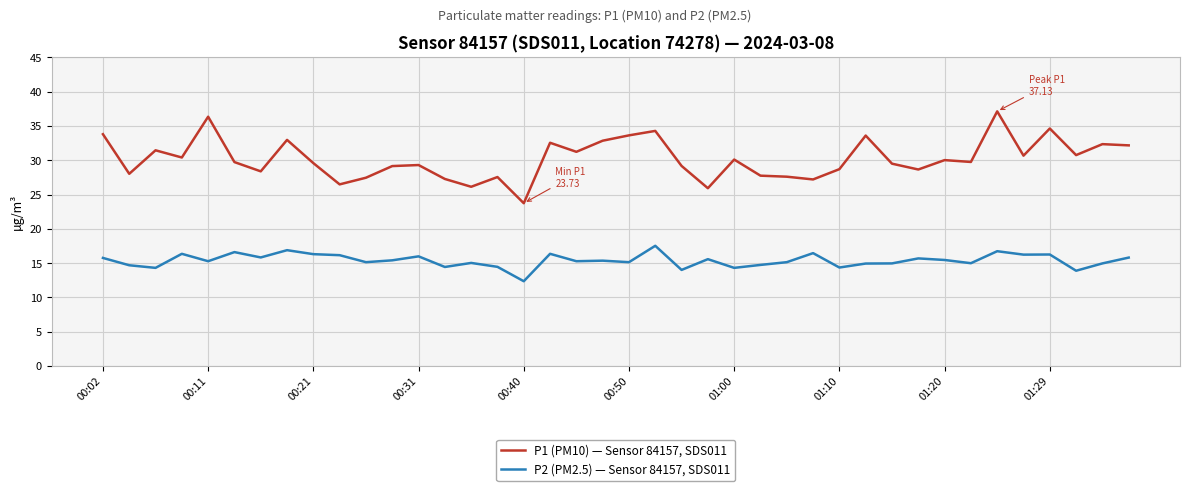

What are all the series names shown in the legend?

P1 (PM10) — Sensor 84157, SDS011, P2 (PM2.5) — Sensor 84157, SDS011